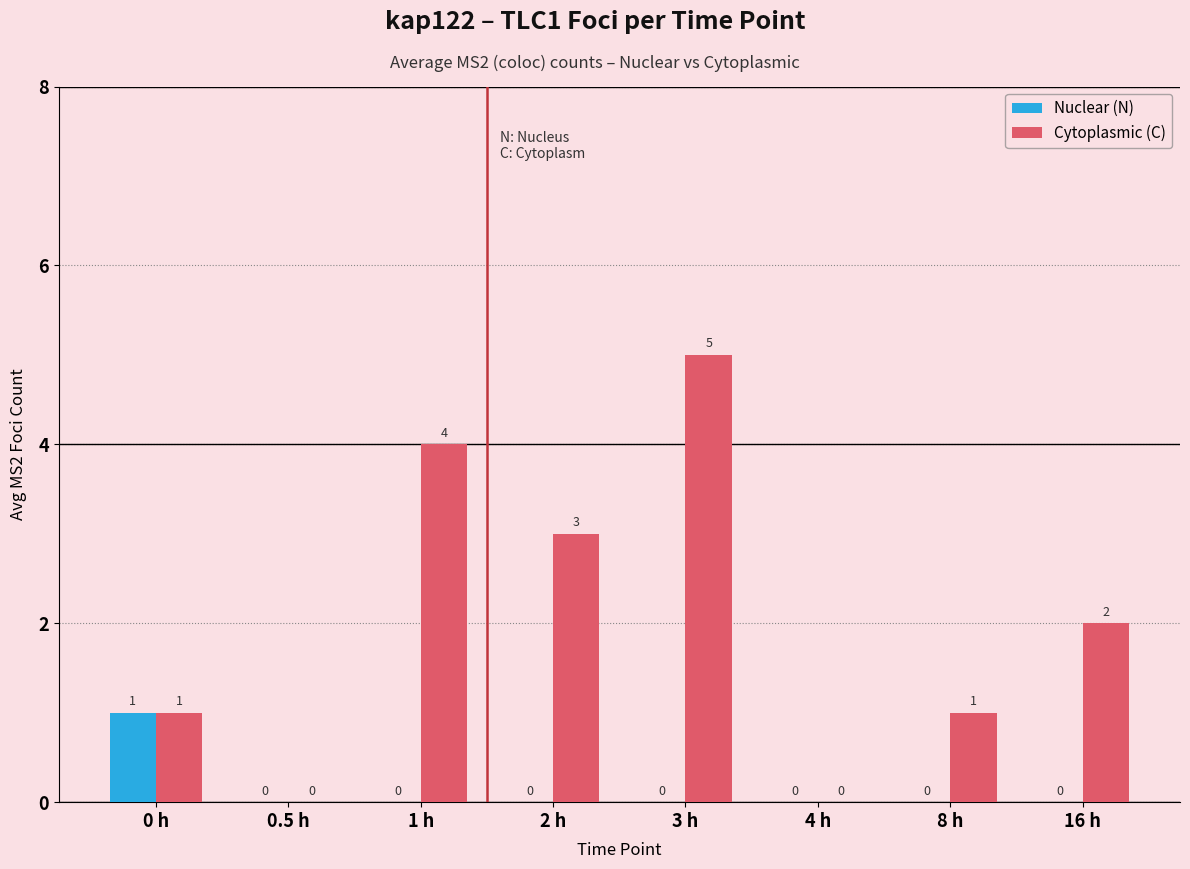

The Nuclear (N) series shows 0 at 2 h. True or false?

True